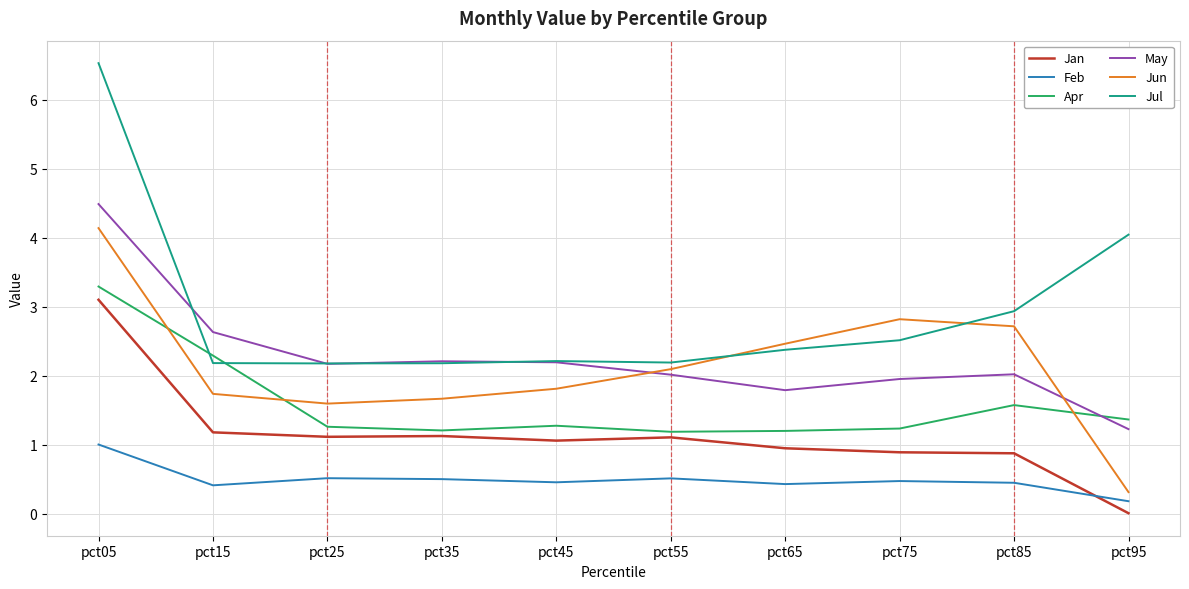

Which series has the largest total across all categories?

Jul